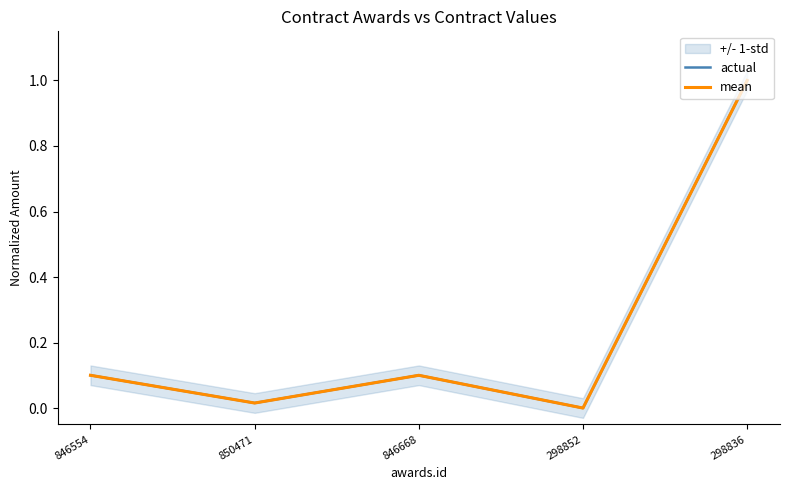

Rank the categories by actual value from lowest to highest.

298852, 850471, 846554, 846668, 298836